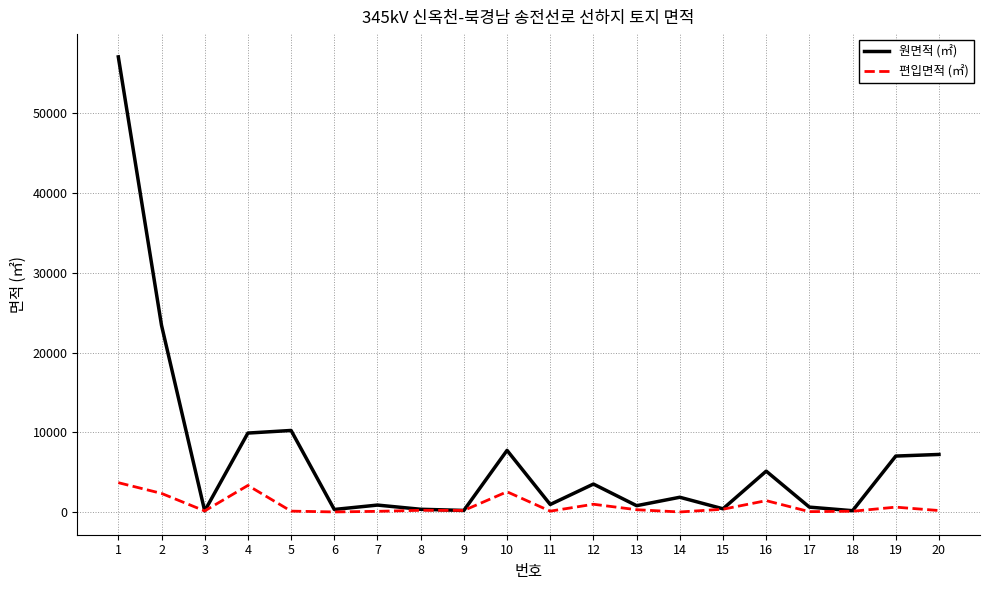

What are all the series names shown in the legend?

원면적 (㎡), 편입면적 (㎡)